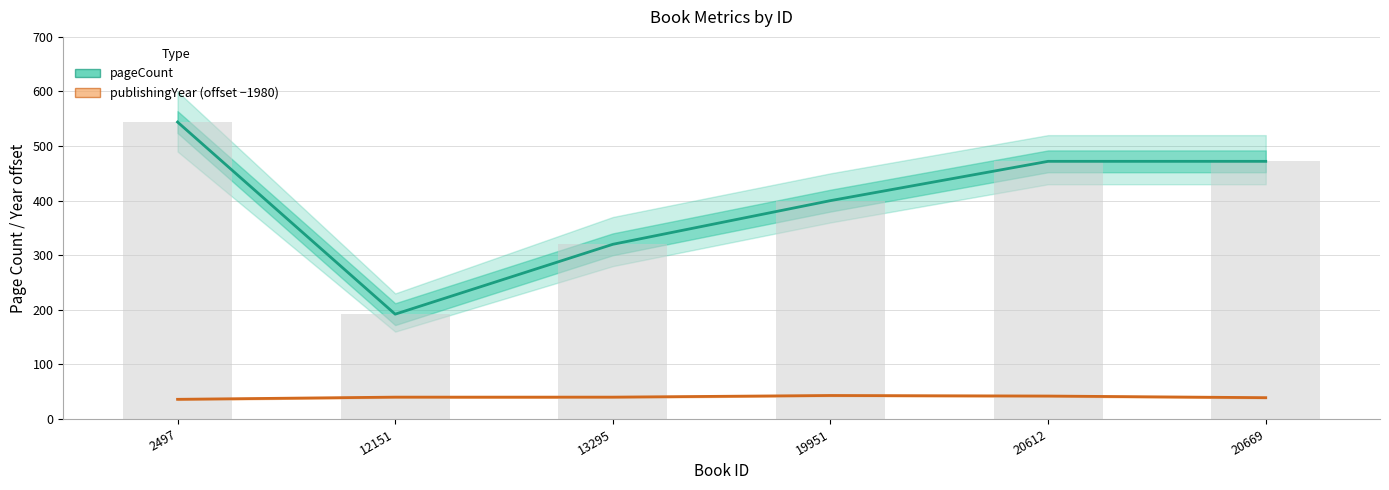

The pageCount series shows 320 at 13295. True or false?

True